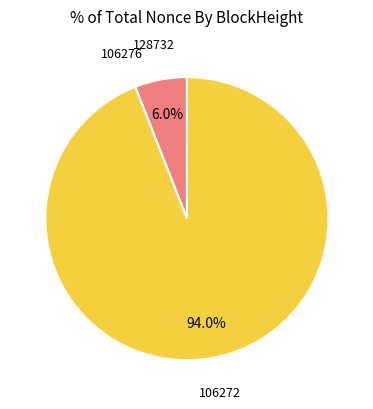

Does any single category account for the majority?

Yes